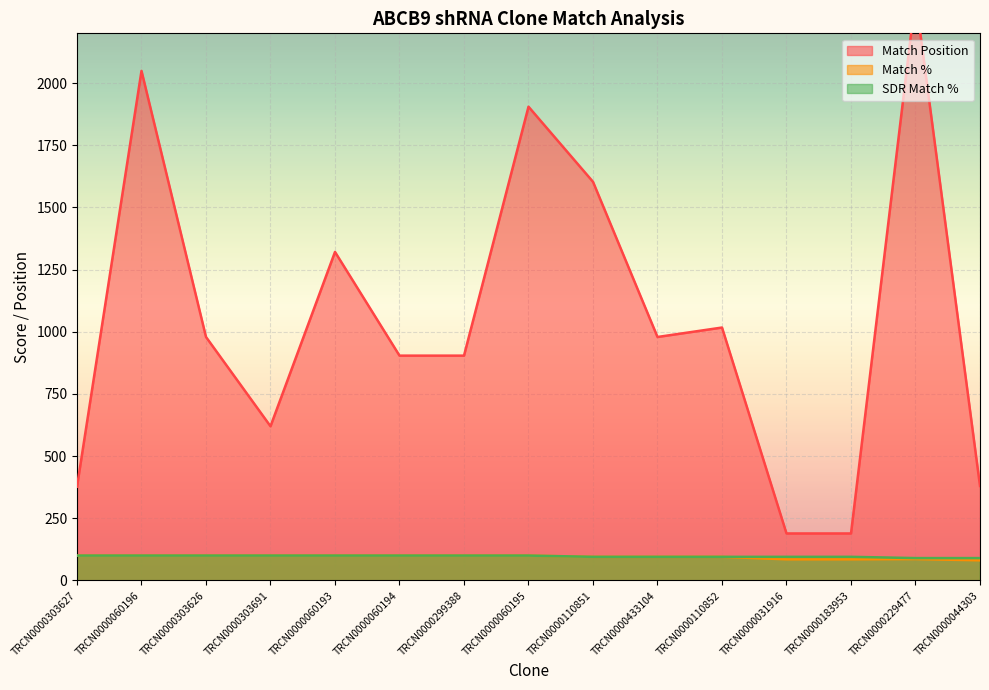

What value does the Match % series have at TRCN0000044303?

81